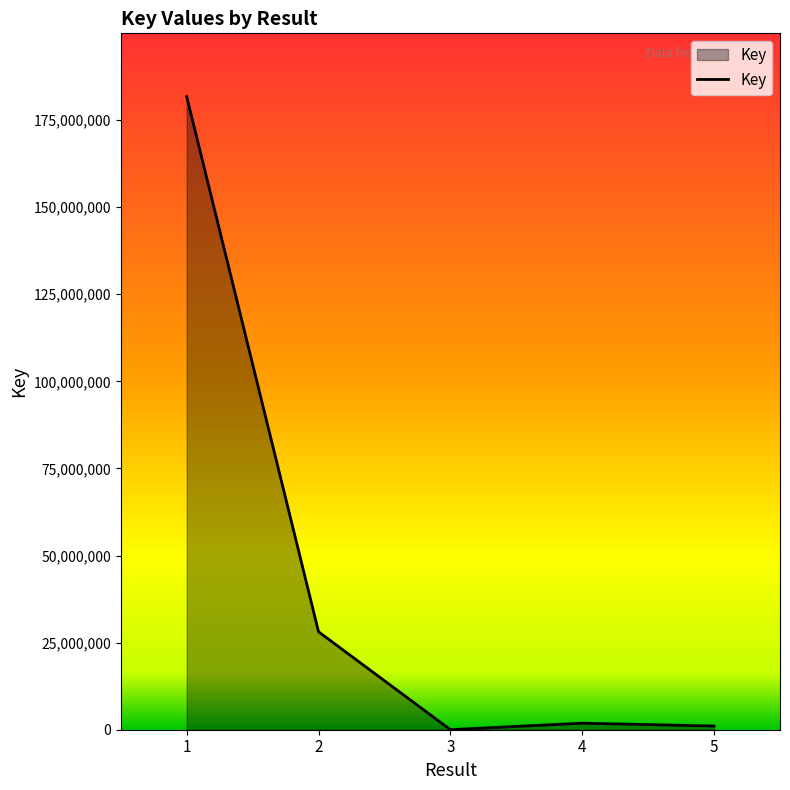

Reading right to left, transcribe all the data shown in this chart.

5=1061353	4=1882518	3=7456	2=28117344	1=181737299